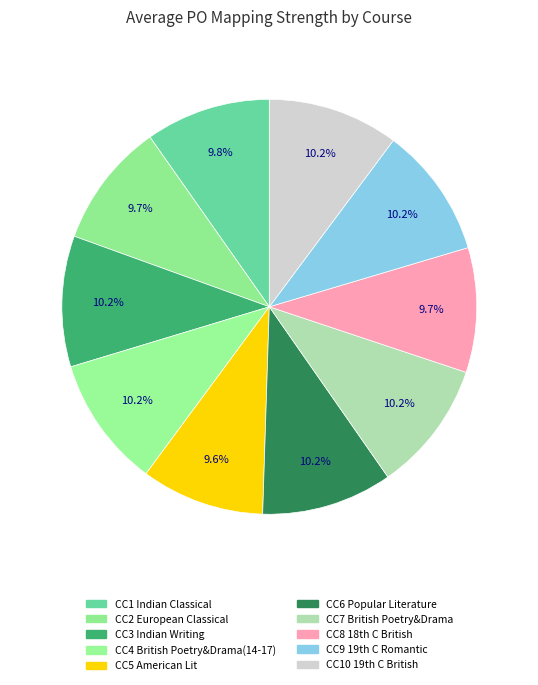

How many slices are in this pie chart?

10